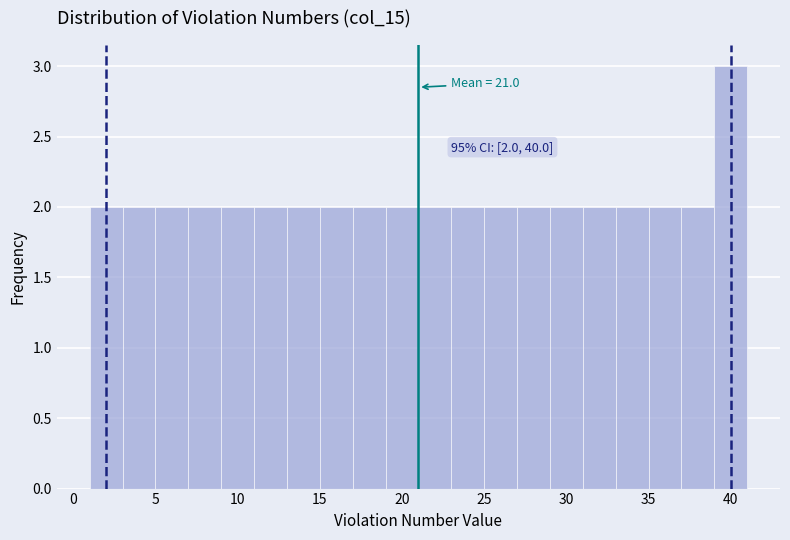

Which range on the x-axis has the tallest bar?

39 to 41